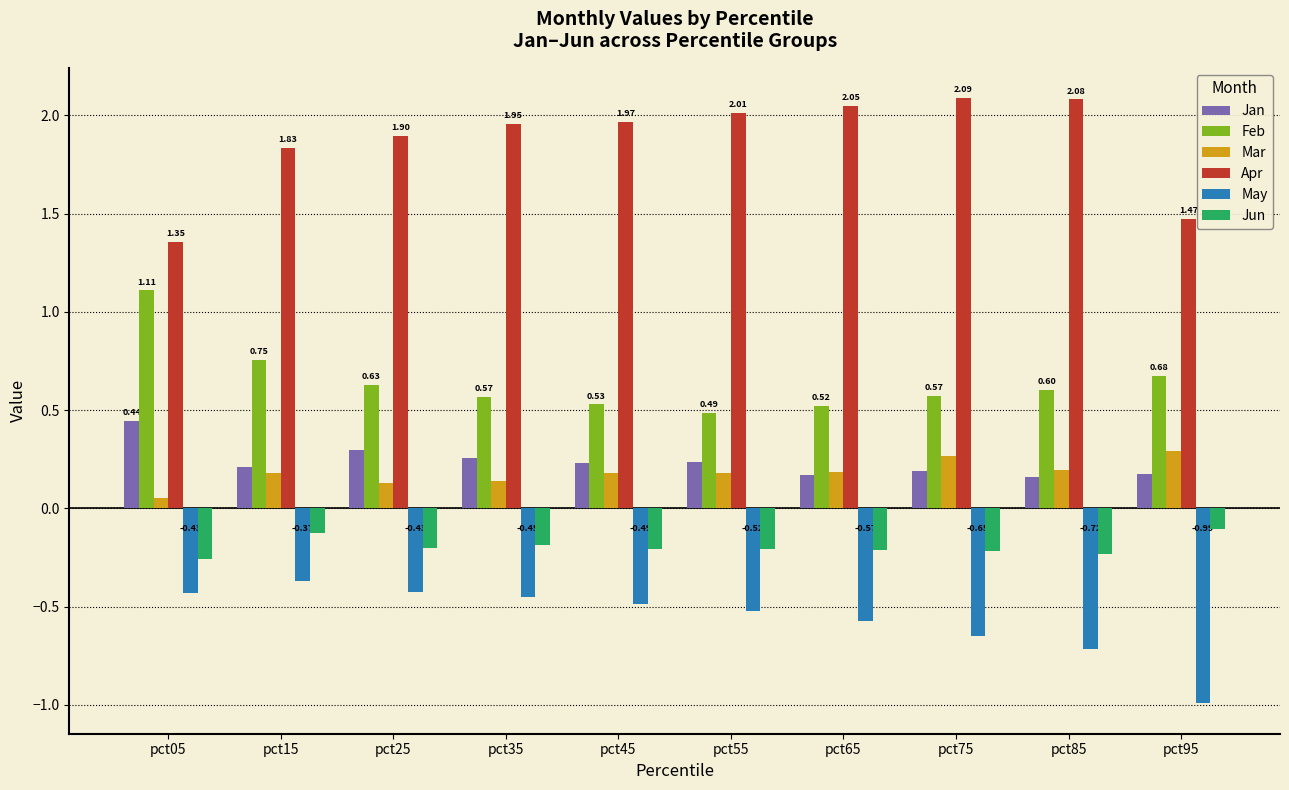

Which series has the largest range (max minus min)?

Apr